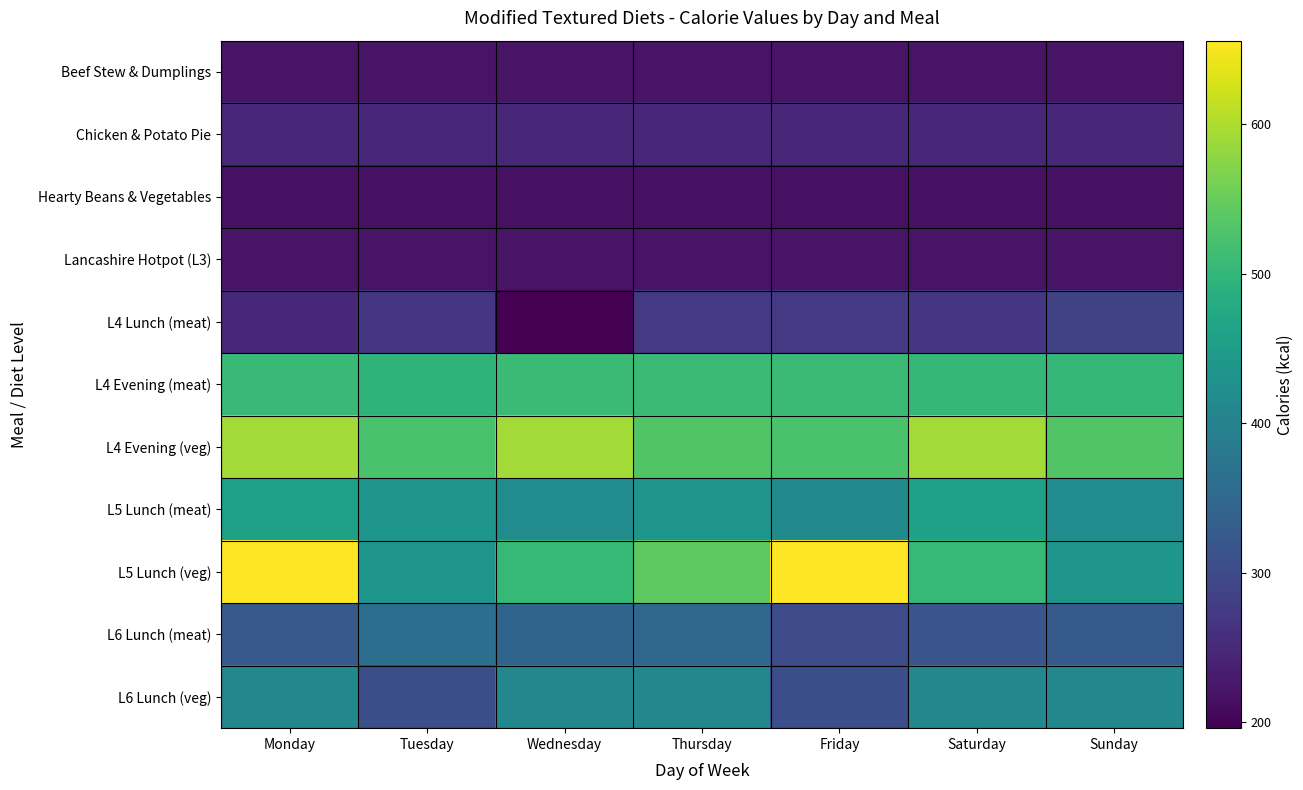

Reading left to right, transcribe all the data shown in this chart.

Beef Stew & Dumplings: Monday=220	Tuesday=220	Wednesday=220	Thursday=220	Friday=220	Saturday=220	Sunday=220
Chicken & Potato Pie: Monday=249	Tuesday=249	Wednesday=249	Thursday=249	Friday=249	Saturday=249	Sunday=249
Hearty Beans & Vegetables: Monday=216	Tuesday=216	Wednesday=216	Thursday=216	Friday=216	Saturday=216	Sunday=216
Lancashire Hotpot (L3): Monday=220	Tuesday=220	Wednesday=220	Thursday=220	Friday=220	Saturday=220	Sunday=220
L4 Lunch (meat): Monday=248	Tuesday=269	Wednesday=196	Thursday=273	Friday=272	Saturday=269	Sunday=285
L4 Evening (meat): Monday=507	Tuesday=496	Wednesday=510	Thursday=510	Friday=510	Saturday=502	Sunday=502
L4 Evening (veg): Monday=593	Tuesday=524	Wednesday=593	Thursday=531	Friday=524	Saturday=593	Sunday=531
L5 Lunch (meat): Monday=460	Tuesday=437	Wednesday=418	Thursday=437	Friday=415	Saturday=460	Sunday=418
L5 Lunch (veg): Monday=656	Tuesday=438	Wednesday=504	Thursday=542	Friday=656	Saturday=504	Sunday=438
L6 Lunch (meat): Monday=324	Tuesday=363	Wednesday=345	Thursday=351	Friday=301	Saturday=318	Sunday=326
L6 Lunch (veg): Monday=410	Tuesday=307	Wednesday=410	Thursday=410	Friday=307	Saturday=410	Sunday=410